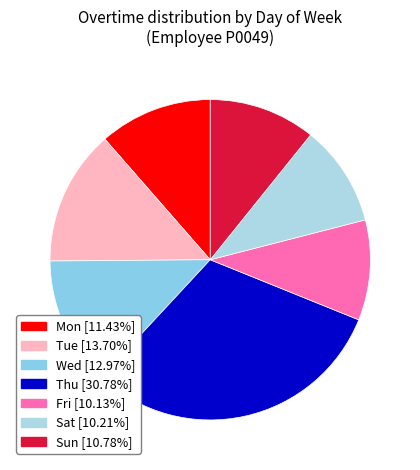

What percentage is NOT represented by Wed?

87.0%